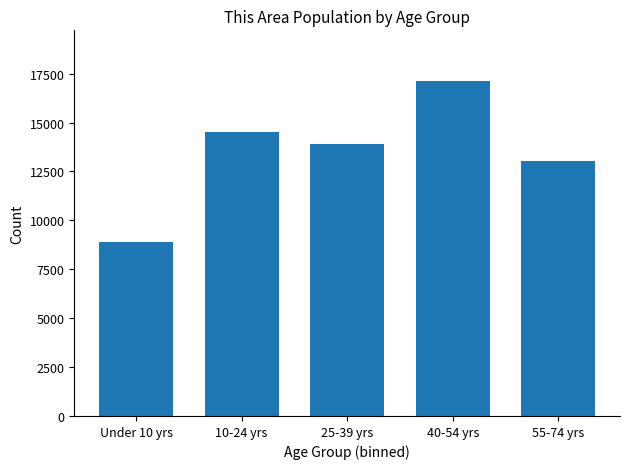

Reading right to left, transcribe all the data shown in this chart.

55-74 yrs=13036	40-54 yrs=17142	25-39 yrs=13897	10-24 yrs=14512	Under 10 yrs=8904